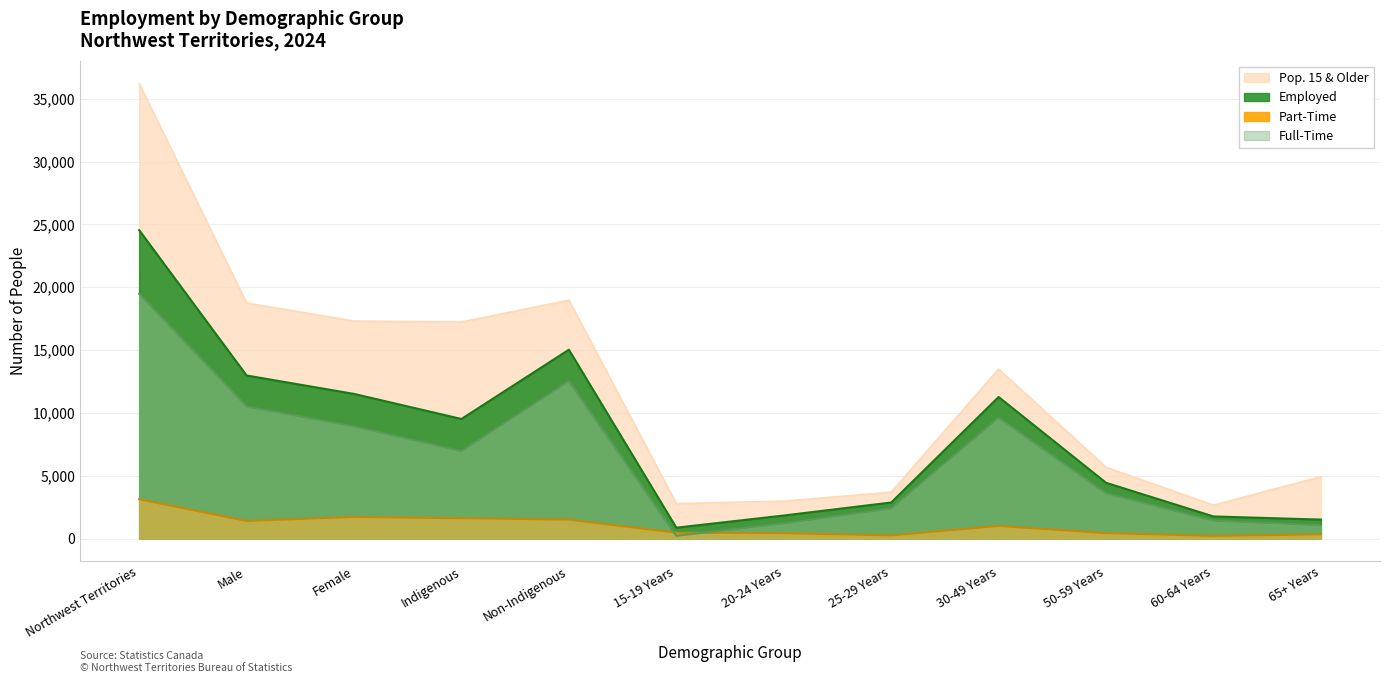

At Indigenous, list the series in order from smallest to largest.

Part-Time, Full-Time, Employed, Pop. 15 & Older